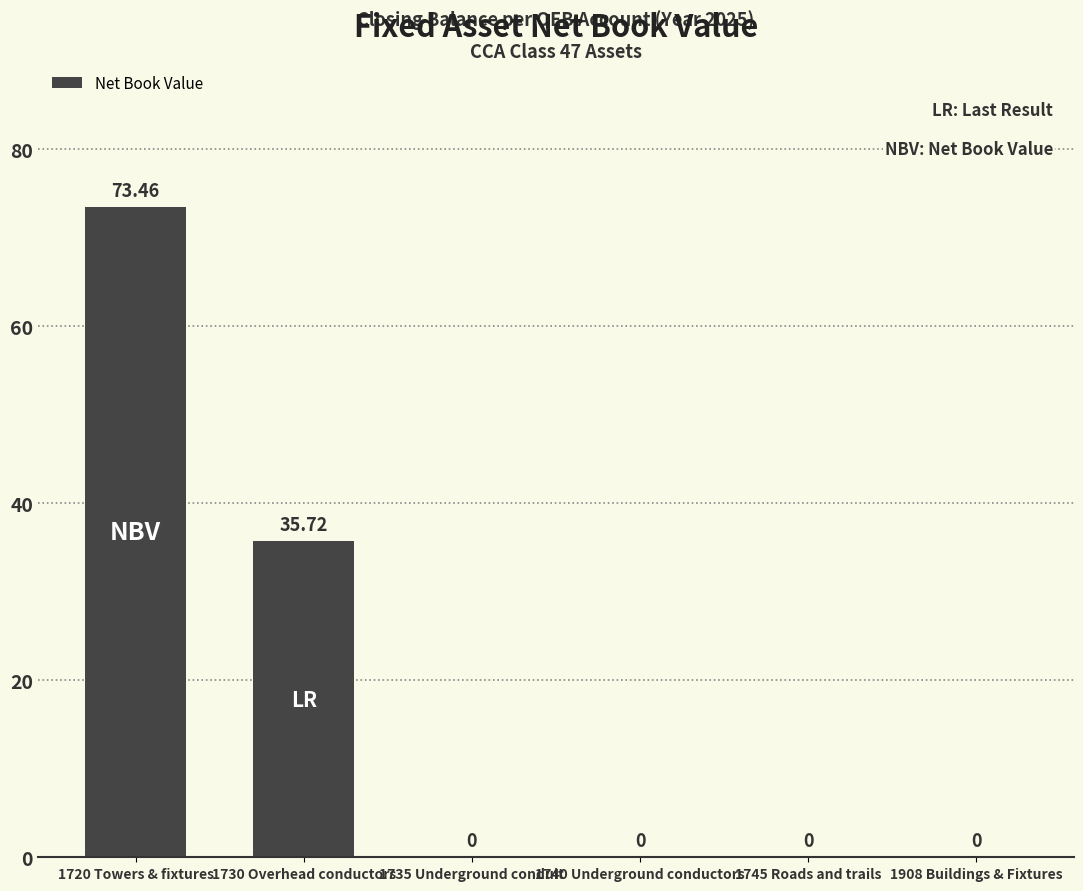

Between 1730 Overhead conductors and 1745 Roads and trails, which is larger?

1730 Overhead conductors